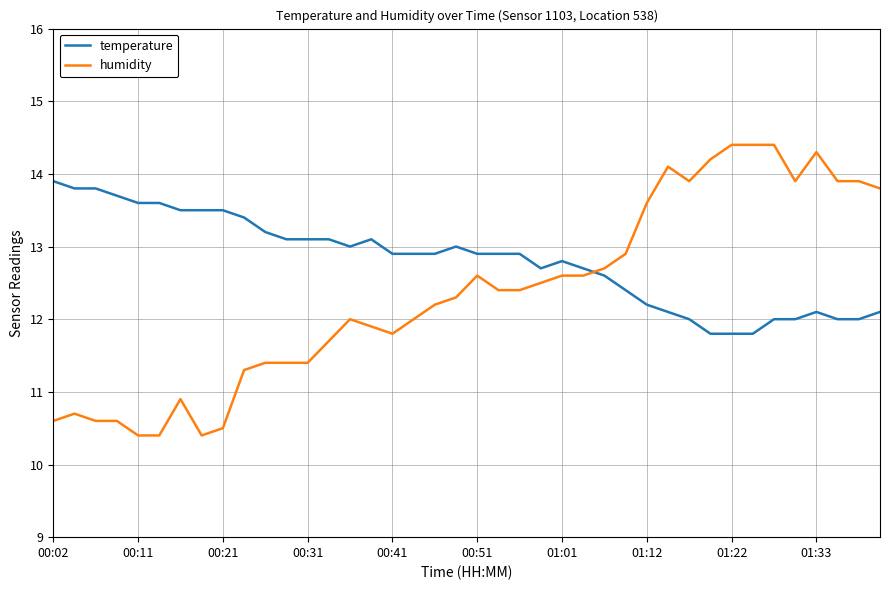

What is the minimum value for humidity?

10.4